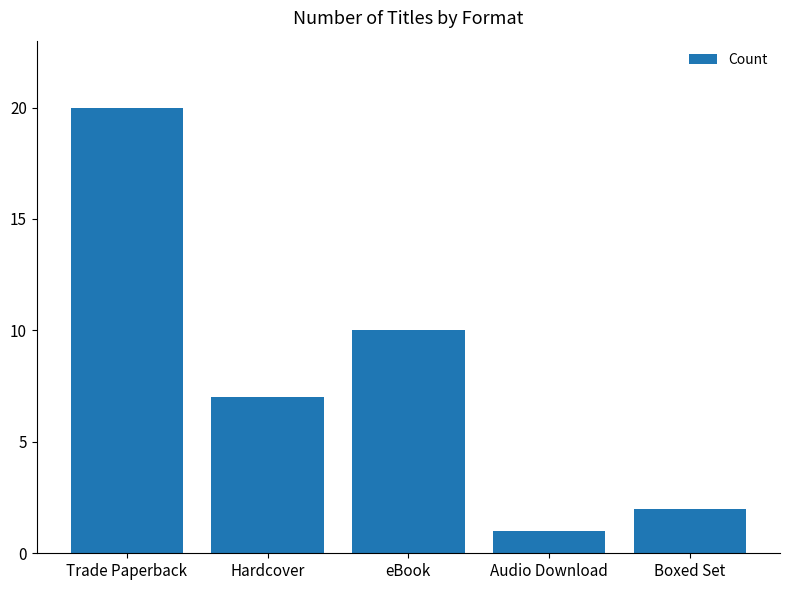

What is the greatest value displayed?

20